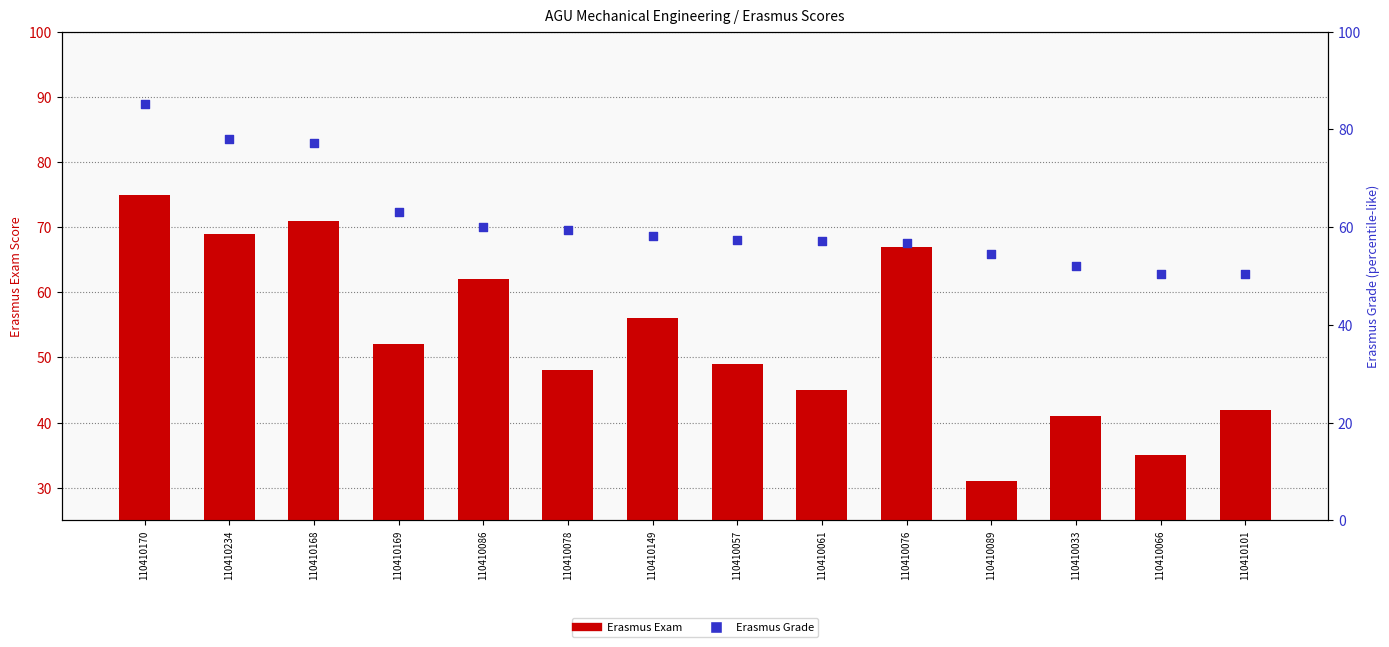

What is the total value across all series at 110410101?

92.3